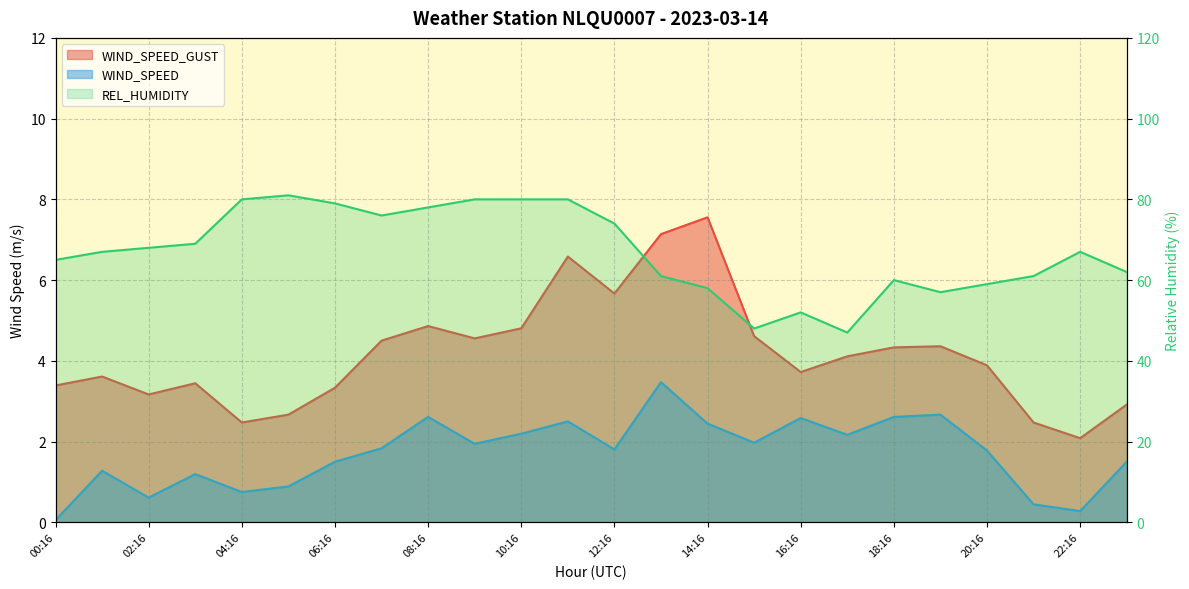

How many lines are shown in the chart?

3